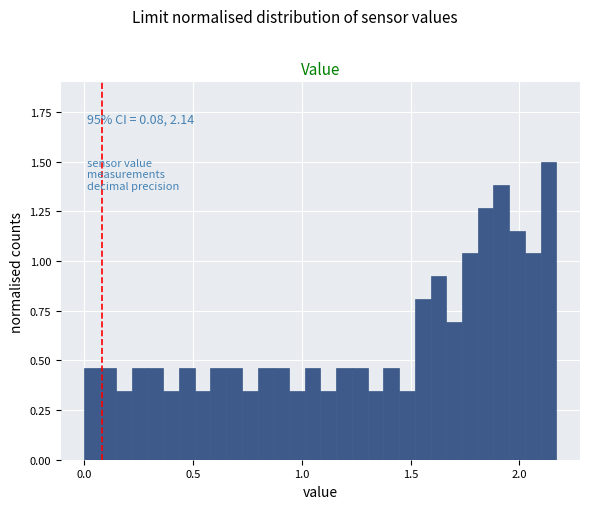

Read against the x-axis, roughly where is the centre of the tallest bar?

2.15